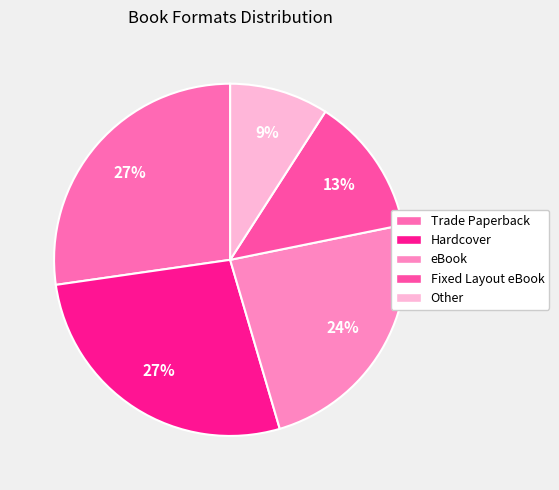

How many segments does this pie chart have?

5